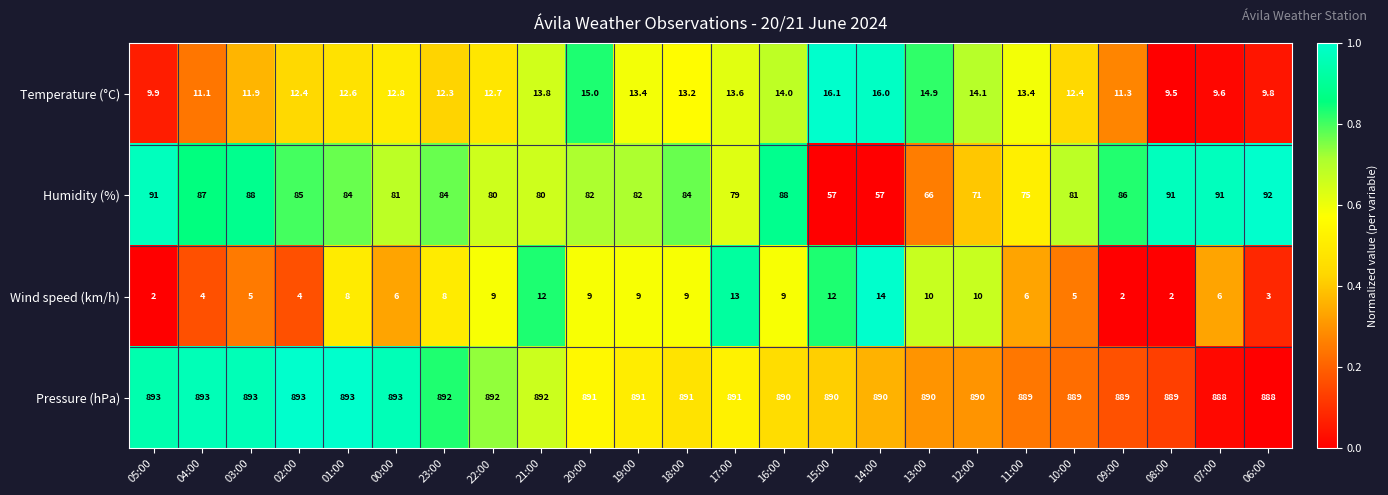

Rank the series by their maximum value, from highest to lowest.

Pressure (hPa), Humidity (%), Temperature (°C), Wind speed (km/h)